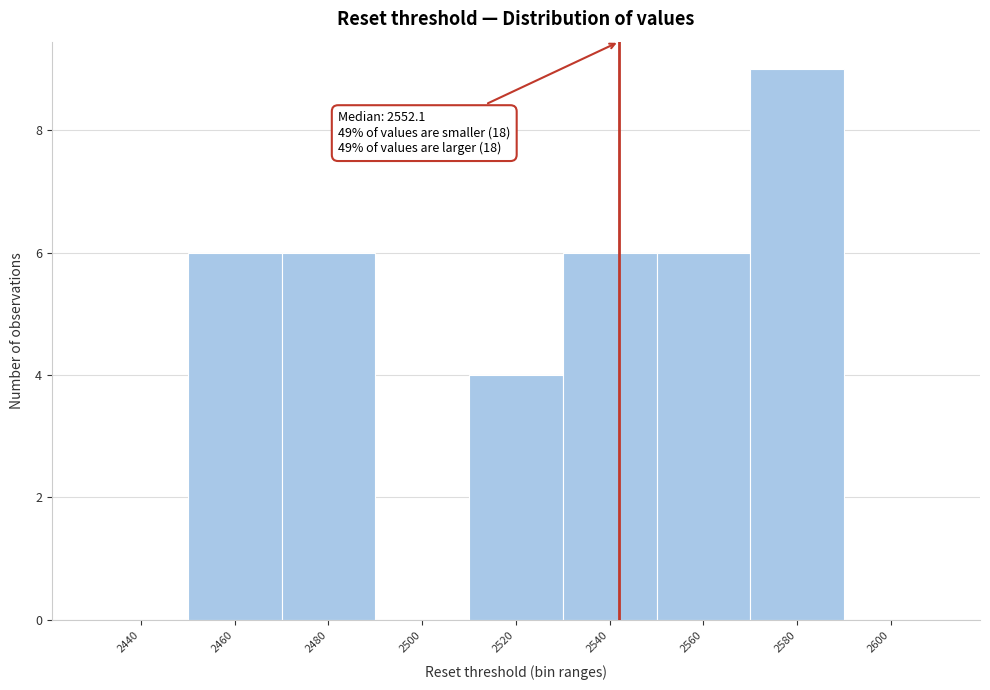

Reading left to right, transcribe all the data shown in this chart.

2440=0	2460=6	2480=6	2500=0	2520=4	2540=6	2560=6	2580=9	2600=0